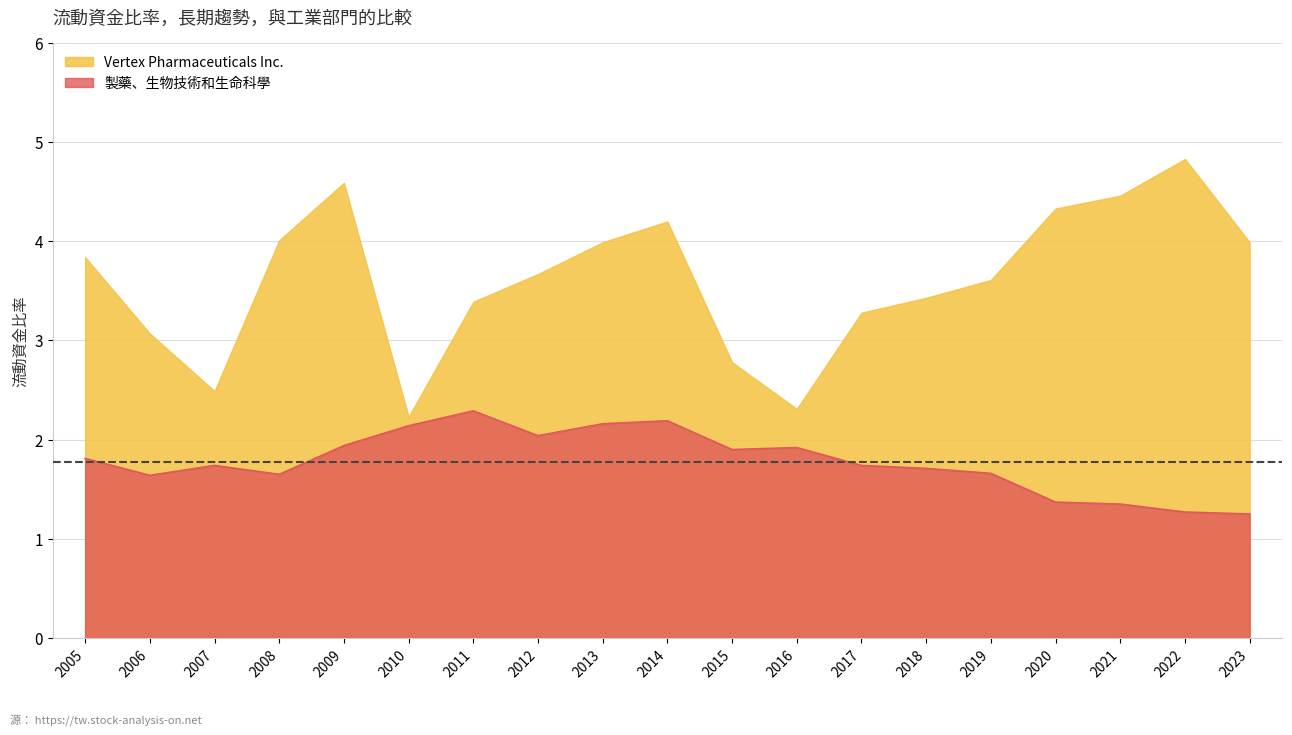

Reading right to left, what are all the values shown in this chart?

Vertex Pharmaceuticals Inc.: 2023=4.0	2022=4.8	2021=4.5	2020=4.3	2019=3.6	2018=3.4	2017=3.3	2016=2.3	2015=2.8	2014=4.2	2013=4.0	2012=3.7	2011=3.4	2010=2.2	2009=4.6	2008=4.0	2007=2.5	2006=3.1	2005=3.8
製藥、生物技術和生命科學: 2023=1.2	2022=1.3	2021=1.4	2020=1.4	2019=1.7	2018=1.7	2017=1.7	2016=1.9	2015=1.9	2014=2.2	2013=2.2	2012=2.0	2011=2.3	2010=2.1	2009=1.9	2008=1.6	2007=1.7	2006=1.6	2005=1.8